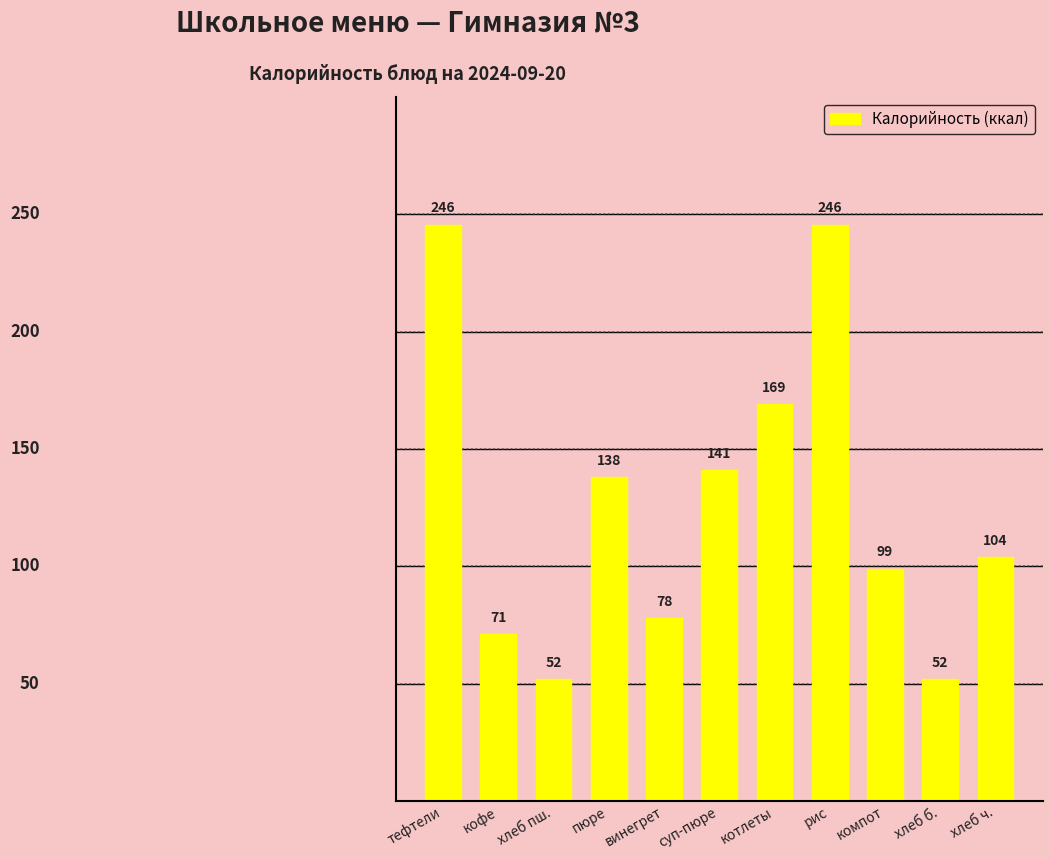

What is the difference between the values at пюре and хлеб пш.?

86.0